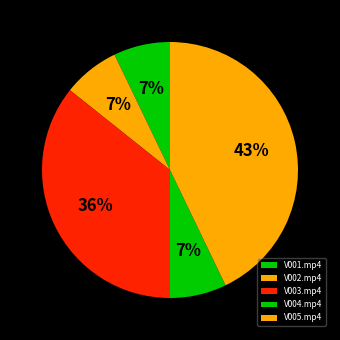

True or false: V005.mp4 accounts for 43% of the total.

True